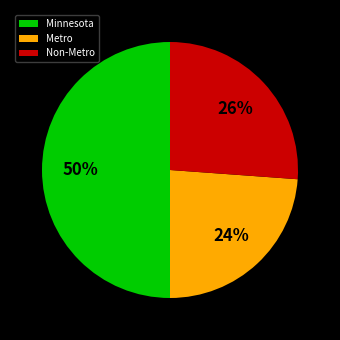

What is the ratio of the value at Minnesota to the value at Metro?

2.1